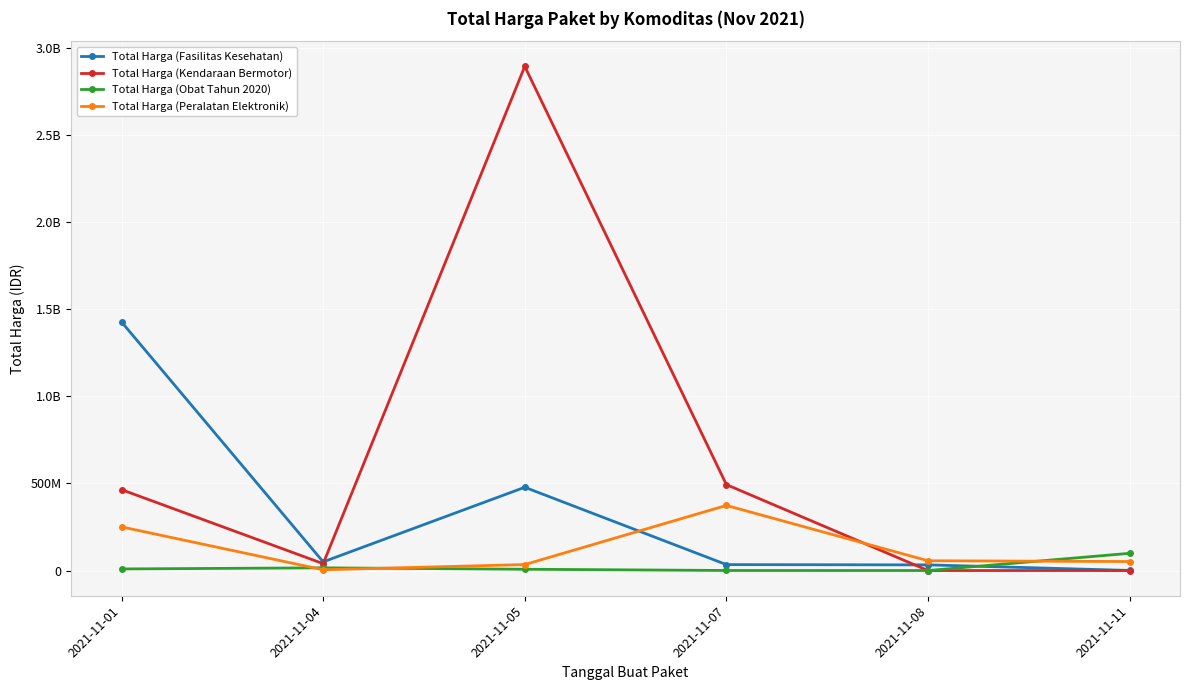

Is the value of Total Harga (Kendaraan Bermotor) at 2021-11-11 greater than the value of Total Harga (Fasilitas Kesehatan) at 2021-11-05?

No